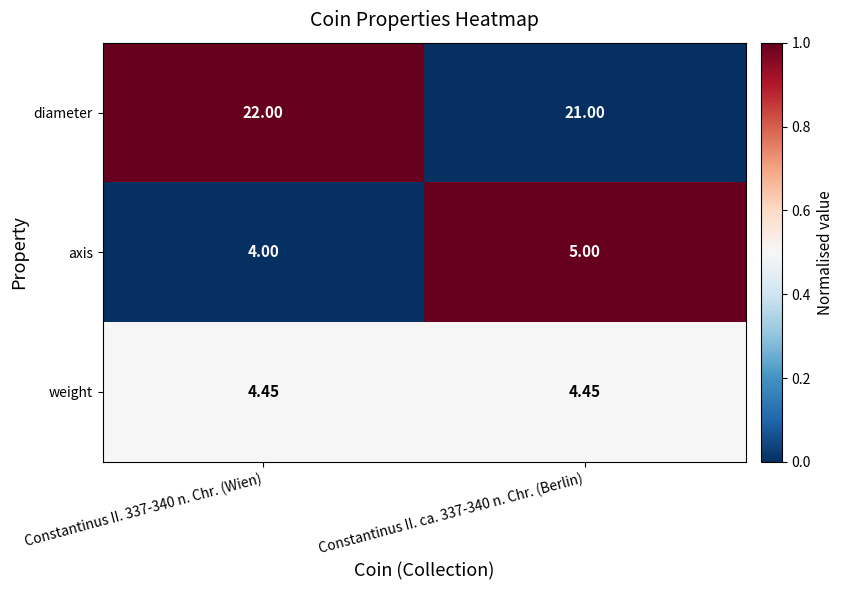

At Constantinus II. ca. 337-340 n. Chr. (Berlin), list the series in order from largest to smallest.

diameter, axis, weight